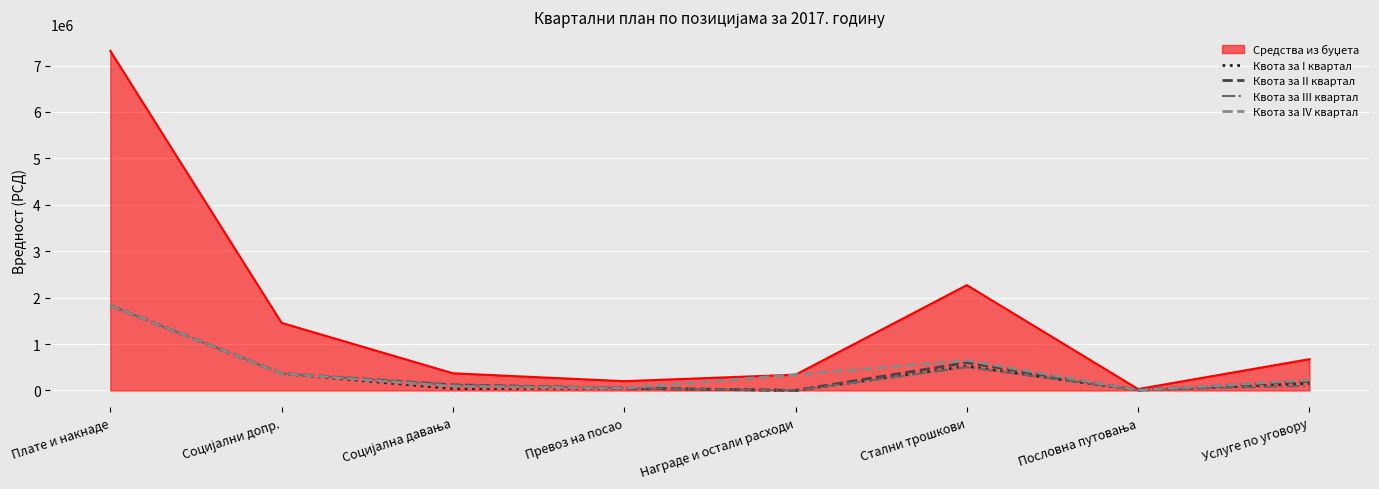

What is the difference between the highest and lowest values at Награде и остали расходи?

339242